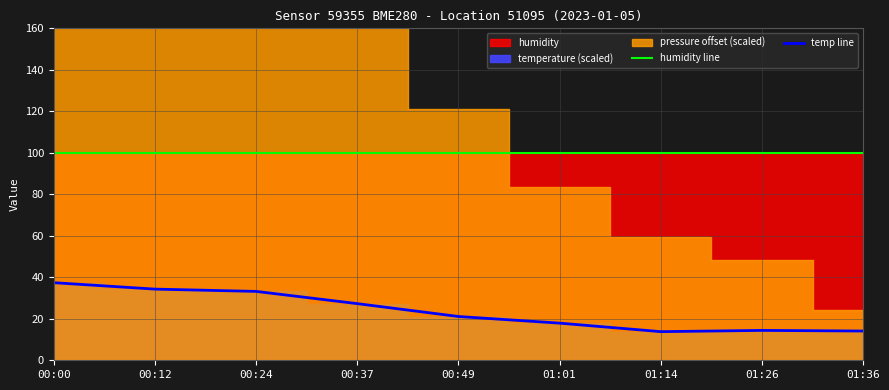

What position from the left is 00:24?

3